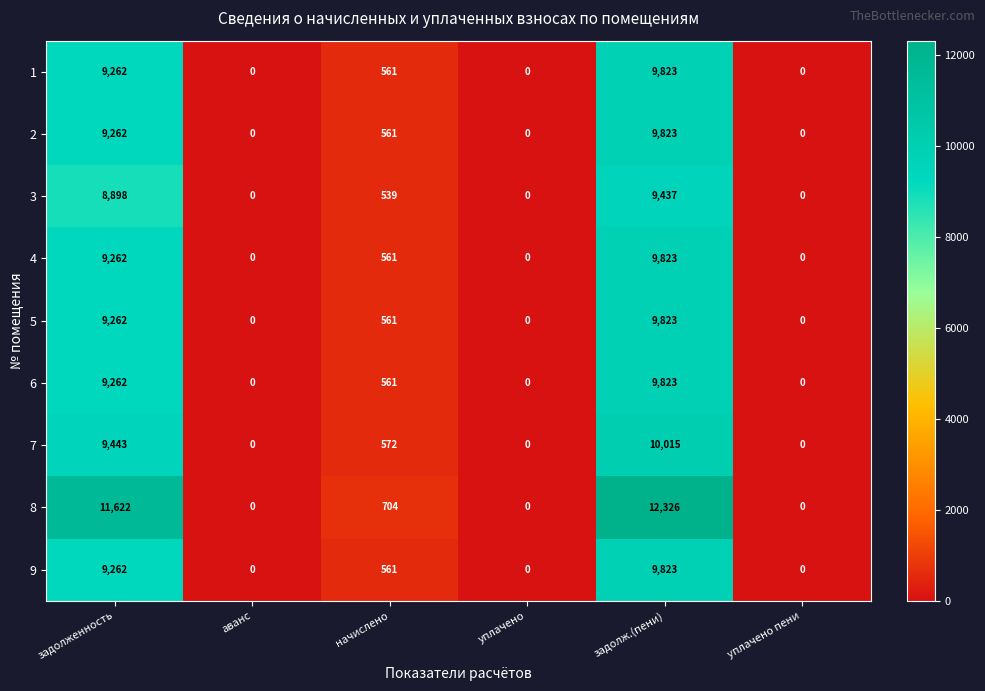

How many values in the 3 series are below 539?

3